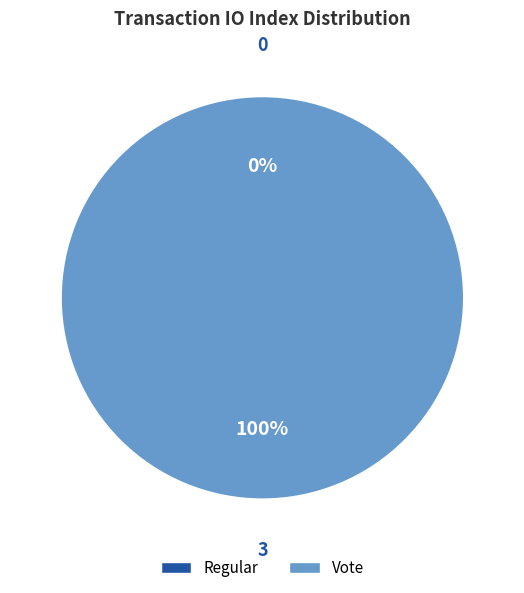

Rank the categories by value from lowest to highest.

Regular, Vote